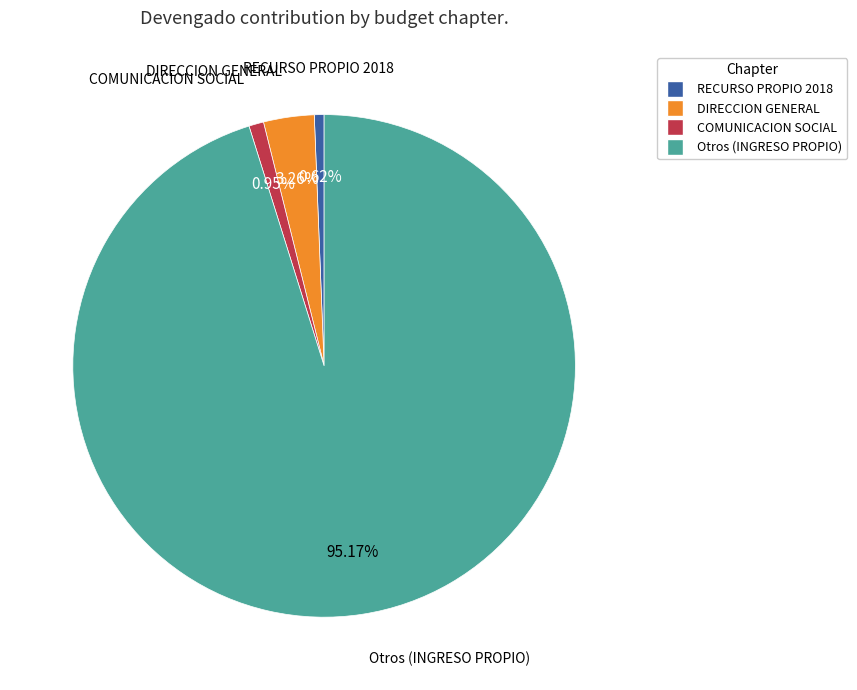

Is there any slice that represents more than half of the pie?

Yes